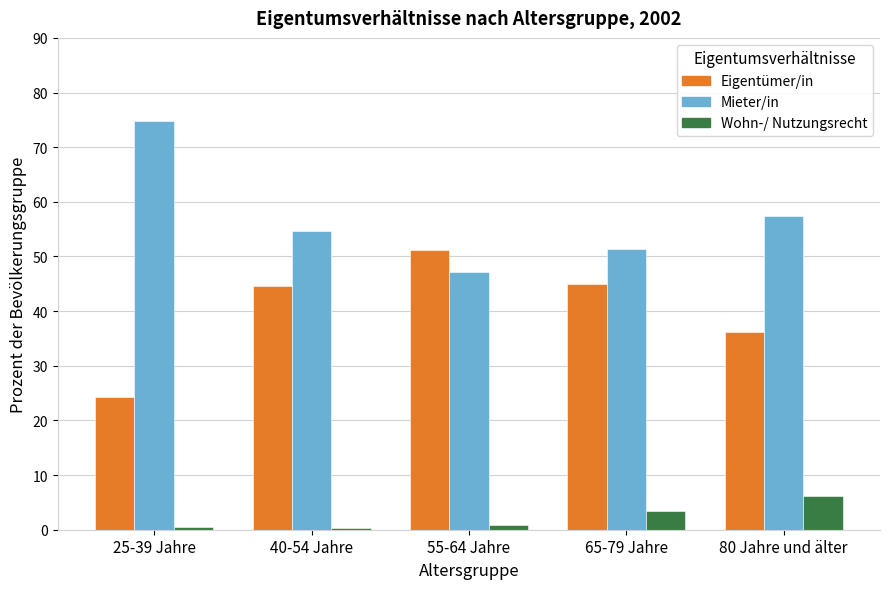

What is the highest value of the Wohn-/ Nutzungsrecht series?

6.2